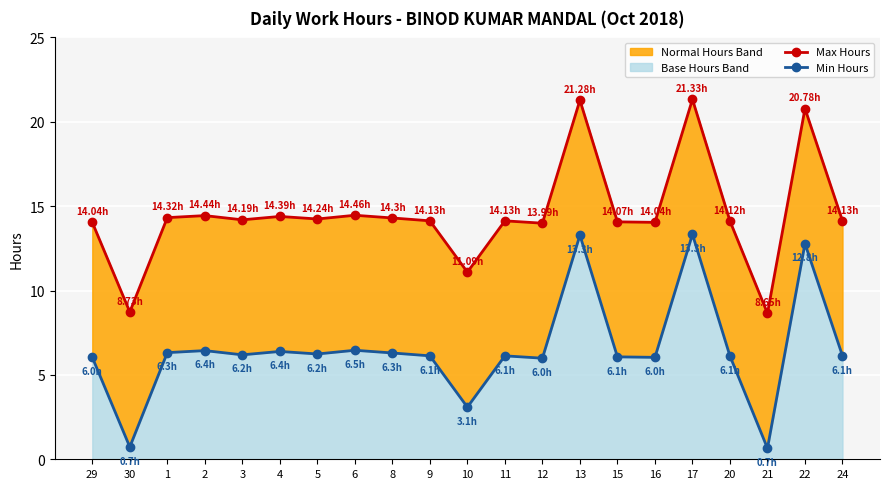

What is the label of the 12th point from the right?

9